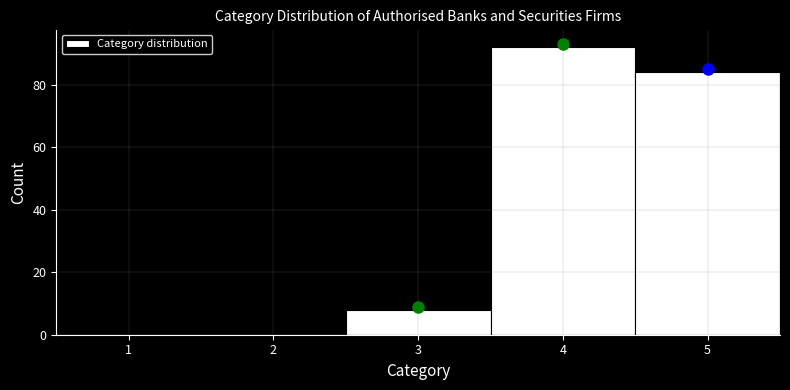

Reading left to right, transcribe this chart: for each bar, give the range it covers on the x-axis and its height. The values are not printed on the chart, so give them approximately, as read against the axis.

0.5 to 1.5: 0
1.5 to 2.5: 0
2.5 to 3.5: 8
3.5 to 4.5: 92
4.5 to 5.5: 84